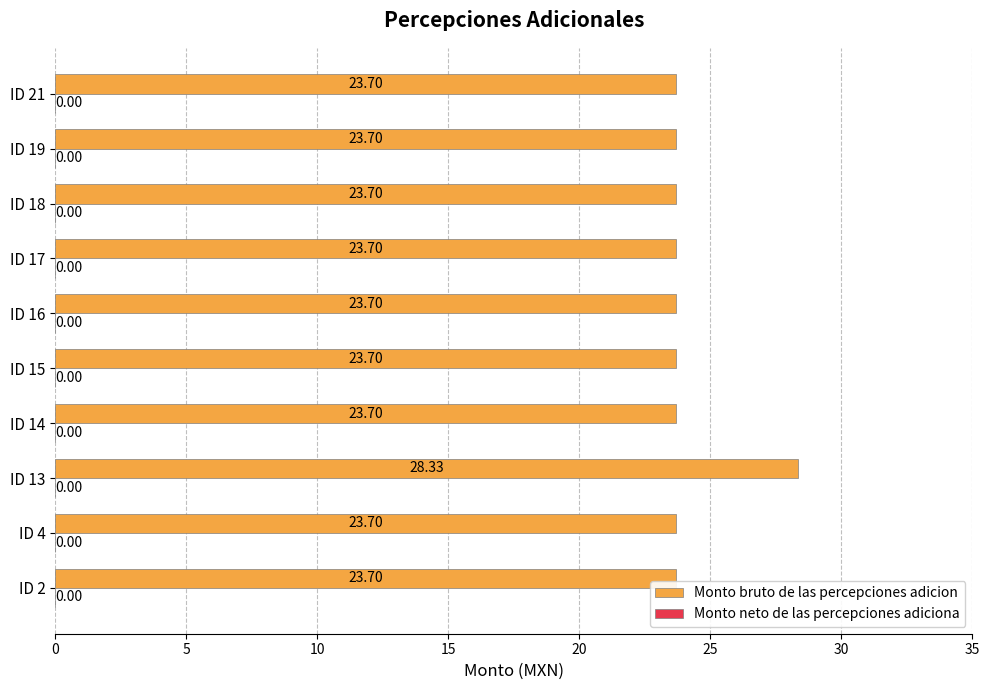

Count the number of categories in the chart.

10